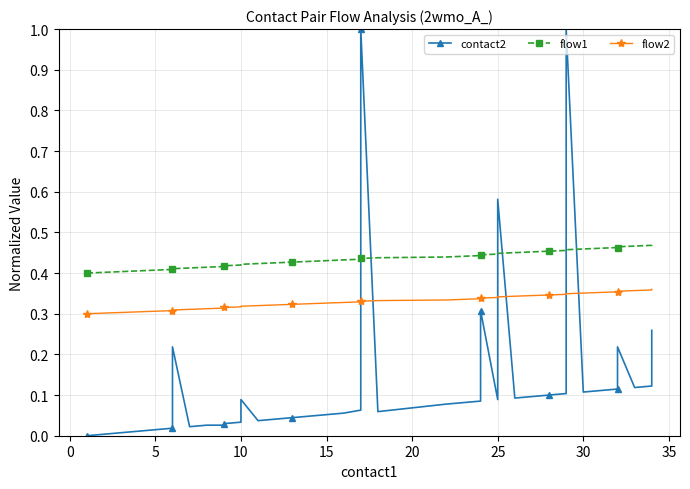

Between 14 and 38, which is larger?

38